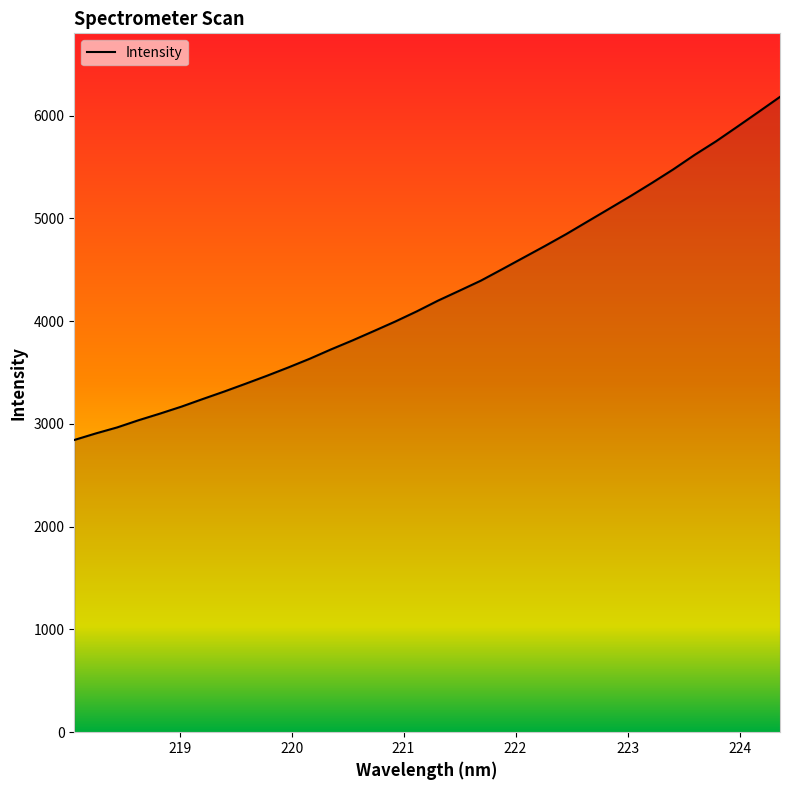

Does the chart display data point markers on the line(s)?

No